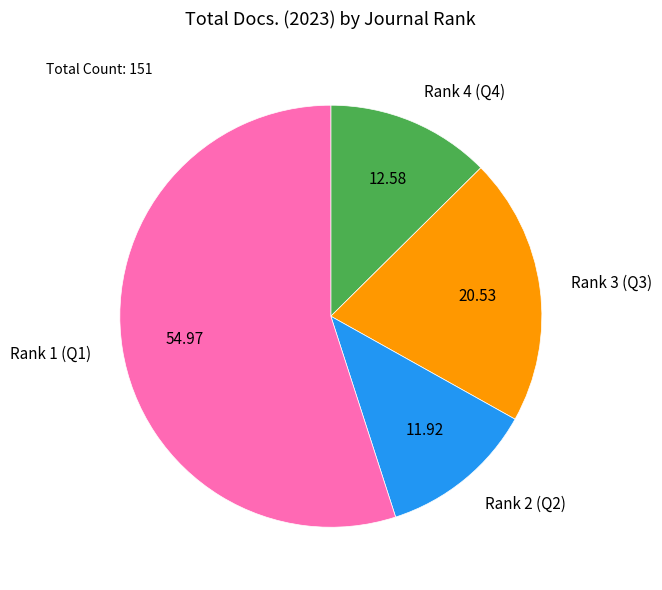

How many slices are in this pie chart?

4